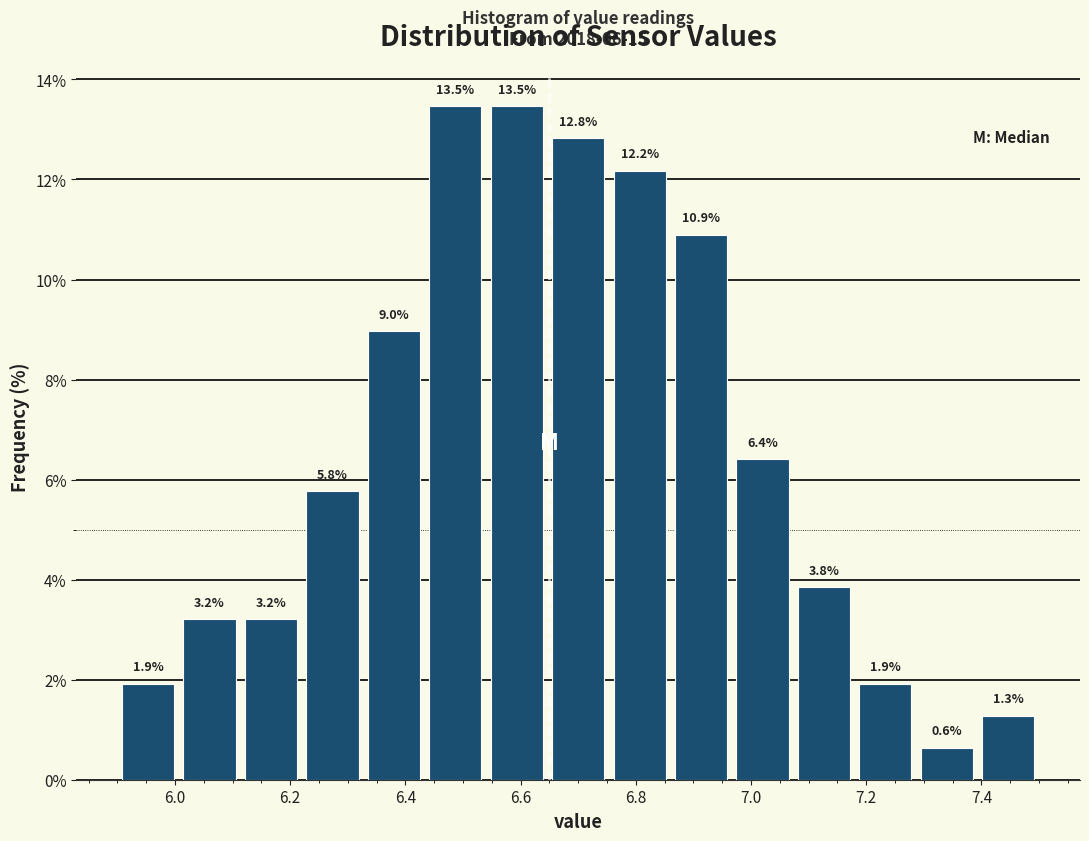

Reading left to right, list every bar in this chart as the range it spans on the x-axis followed by its height. The bar edges are not printed on the chart, so give them approximately, as read against the axis.

5.90 to 6.00: 1.9
6.00 to 6.12: 3.2
6.12 to 6.22: 3.2
6.22 to 6.32: 5.8
6.32 to 6.44: 9.0
6.44 to 6.54: 13.5
6.54 to 6.64: 13.5
6.64 to 6.76: 12.8
6.76 to 6.86: 12.2
6.86 to 6.96: 10.9
6.96 to 7.08: 6.4
7.08 to 7.18: 3.8
7.18 to 7.28: 1.9
7.28 to 7.40: 0.6
7.40 to 7.50: 1.3